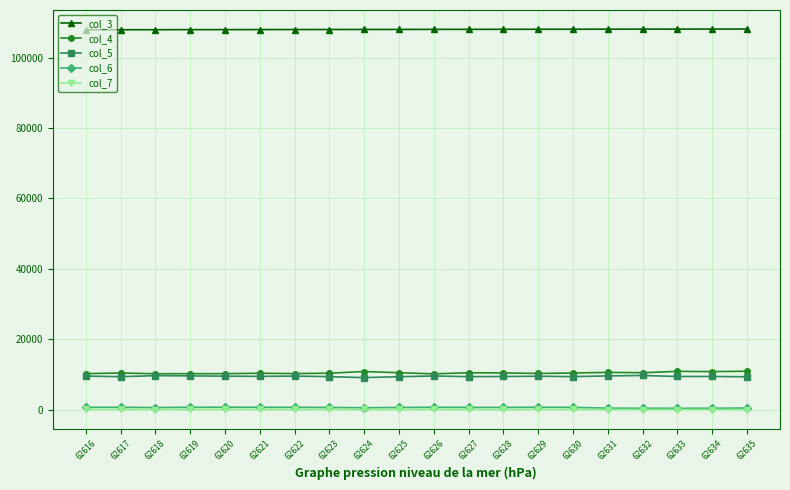

True or false: col_6 has more than 1 points higher than both neighbors.

True